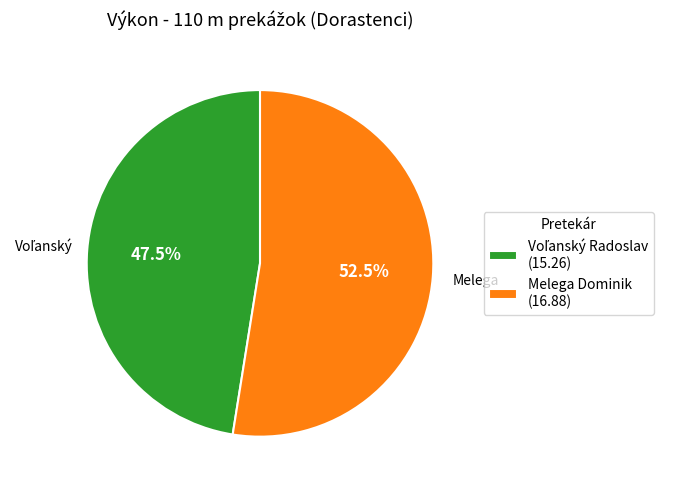

Does any single category account for the majority?

Yes